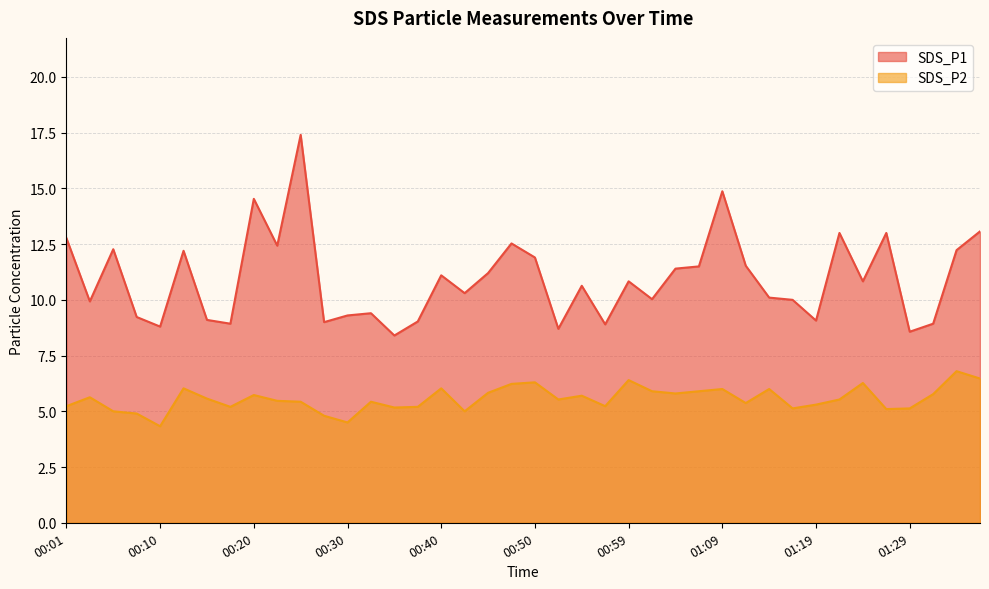

Does the chart have visible grid lines?

Yes